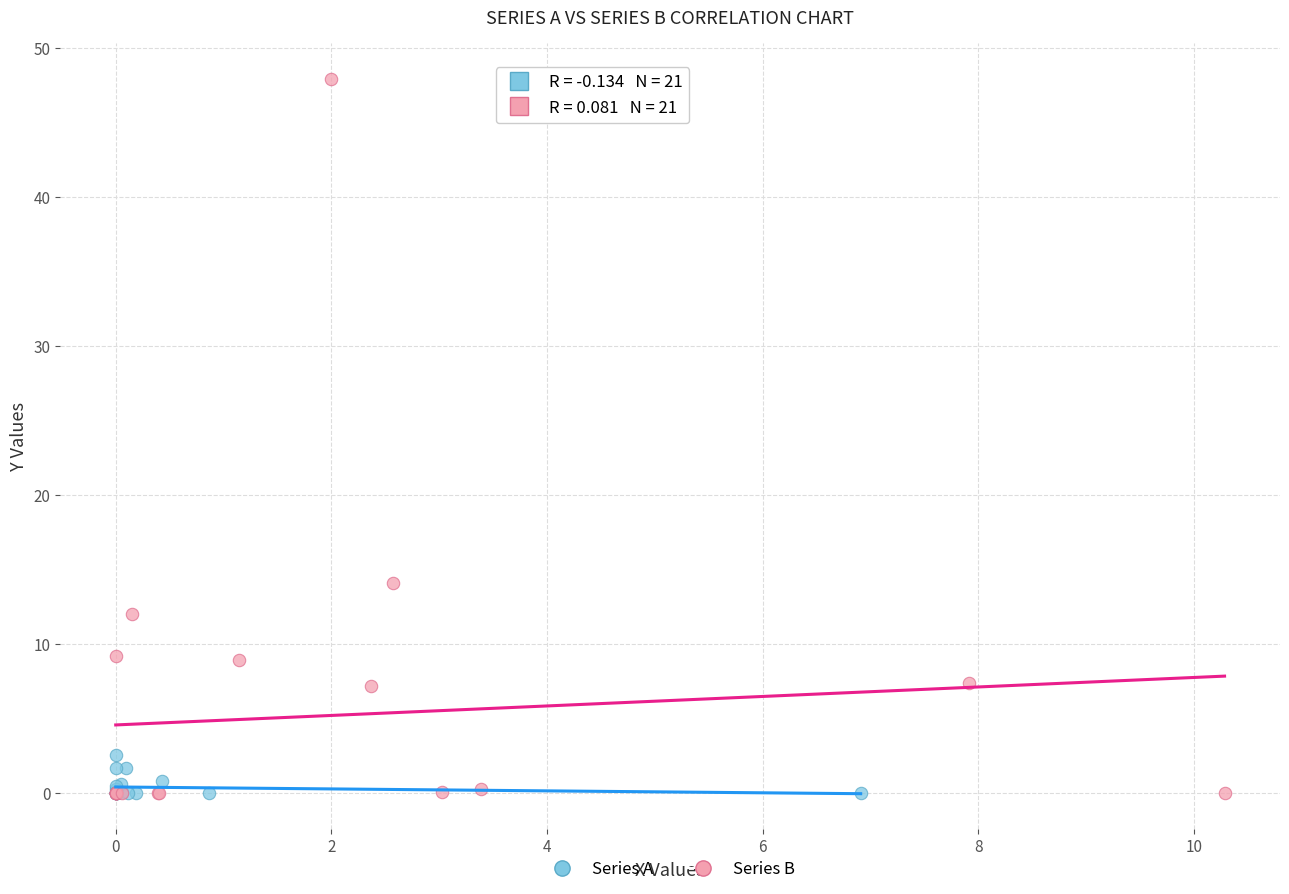

Which series has the largest Y range (max minus min)?

Series B